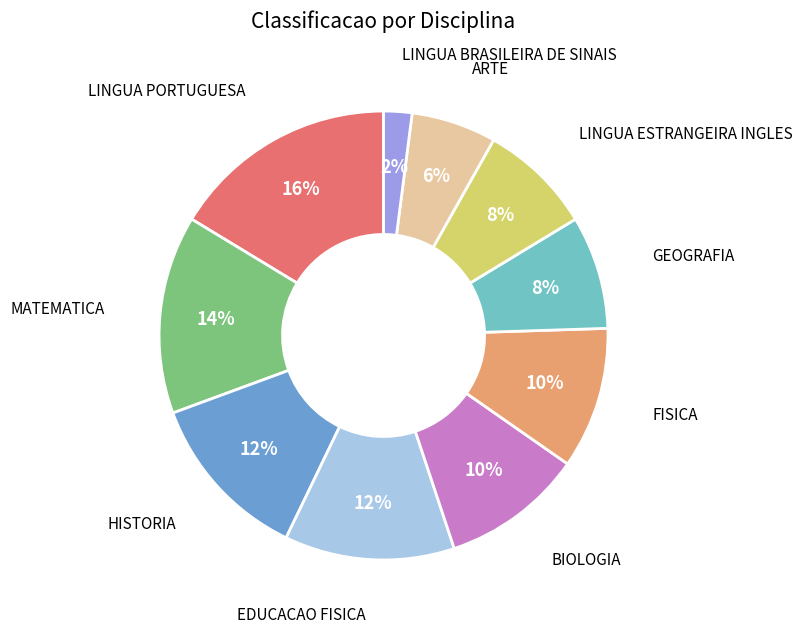

How many slices are in this pie chart?

10